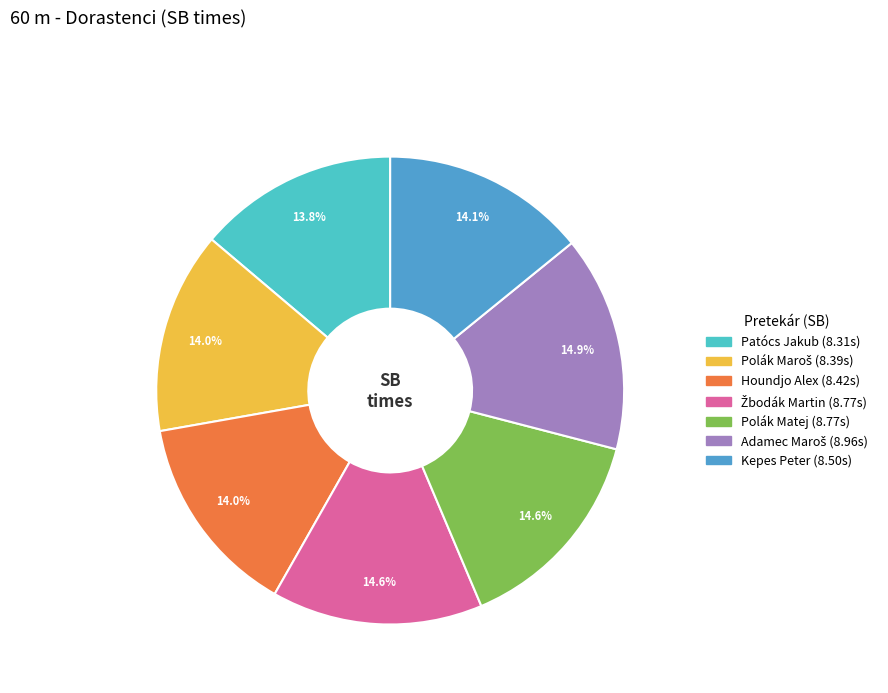

Is Kepes Peter the majority of the pie?

No